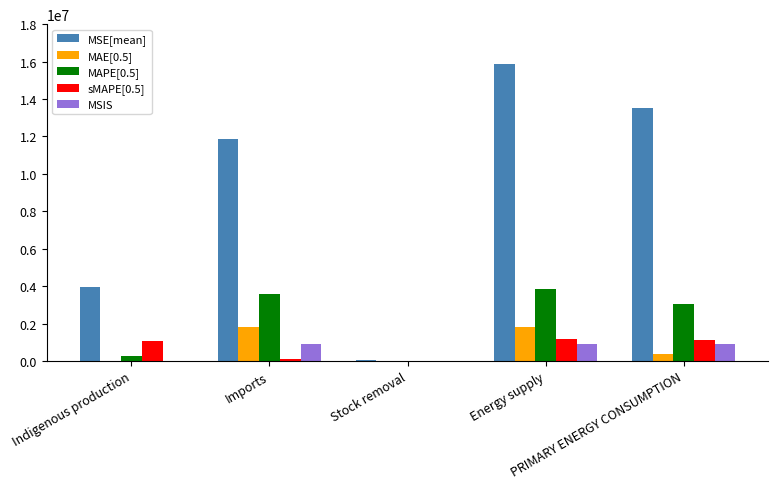

What is the sum of all MAE[0.5] values?

4070191.3